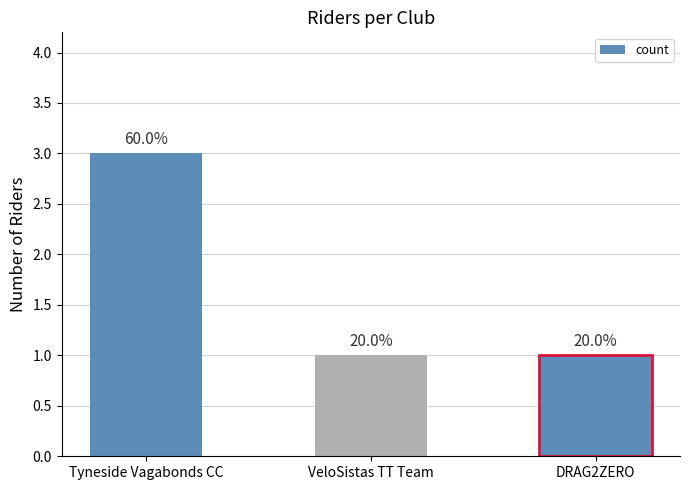

How many bars are there in total?

3